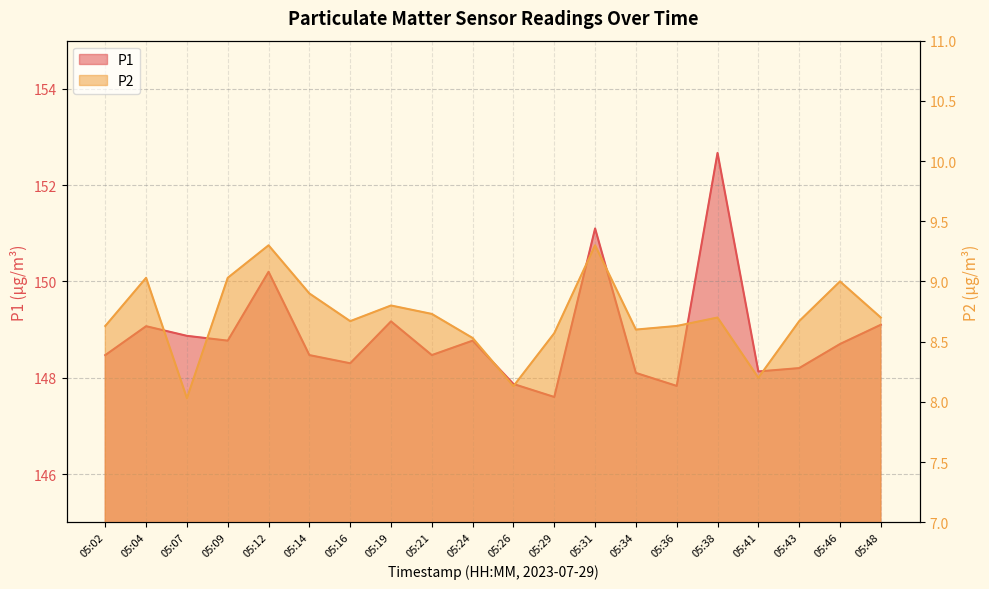

At which category does P2 reach its first local peak?

05:04